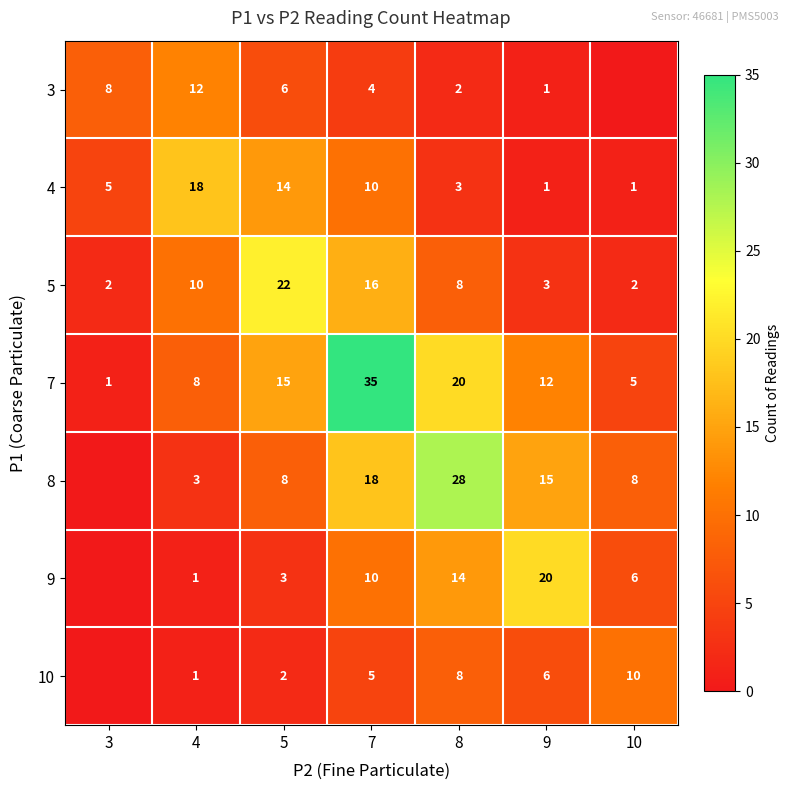

Where does the 7 series first go above 12?

5